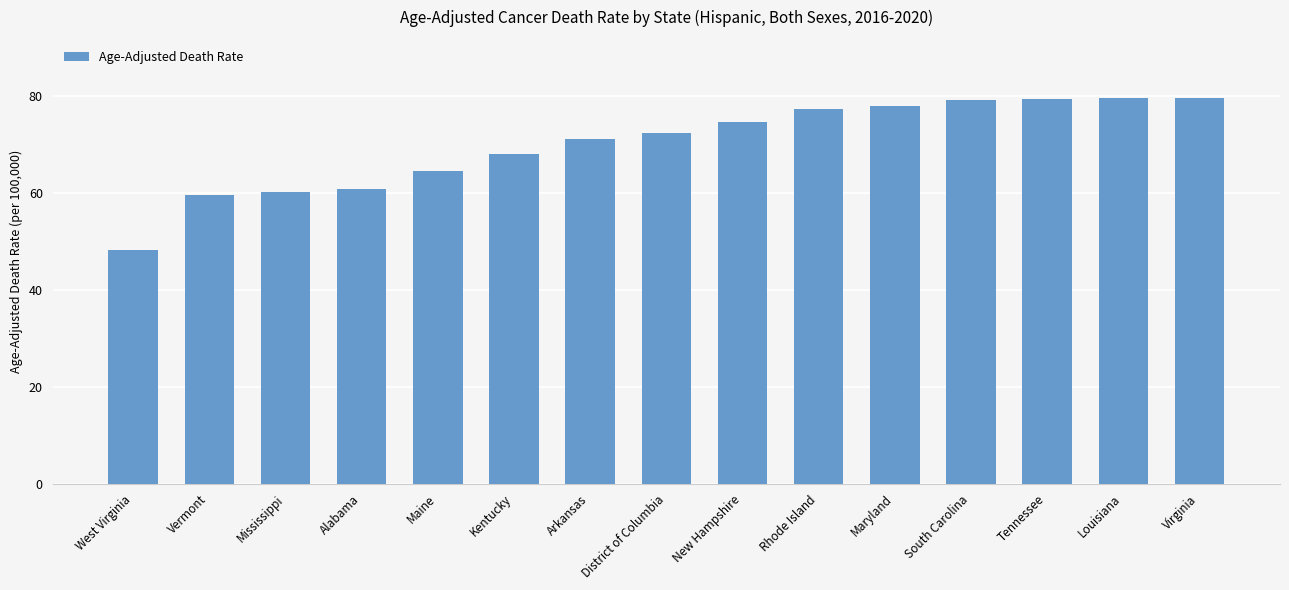

At which label does the data first exceed 72?

District of Columbia